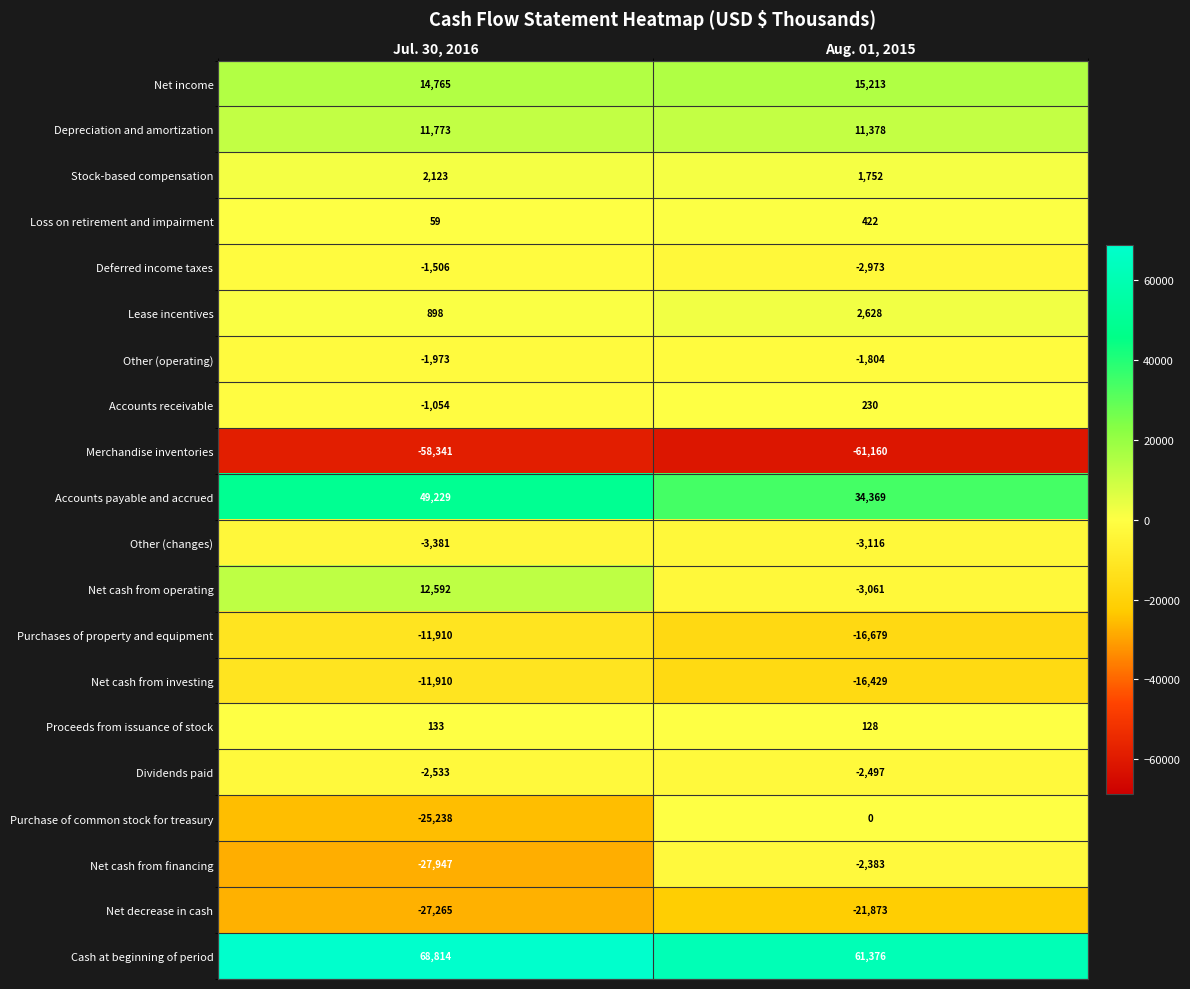

What is the average value of the Depreciation and amortization series?

11576